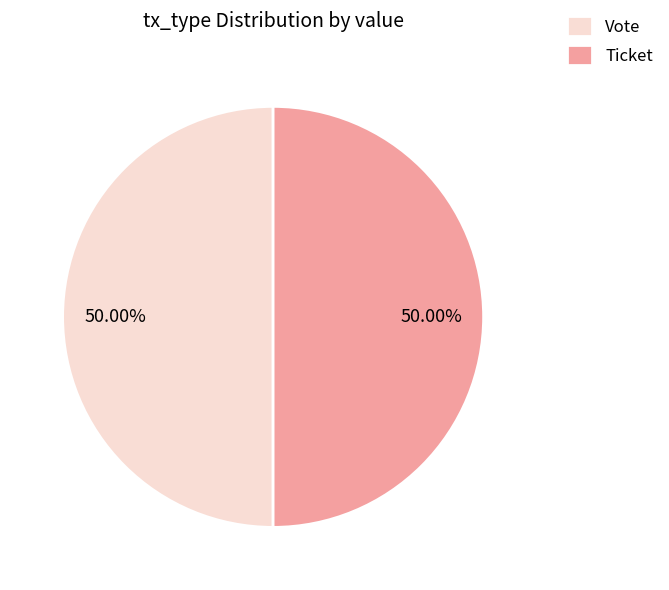

Combined, do Vote and Ticket account for over 50%?

Yes